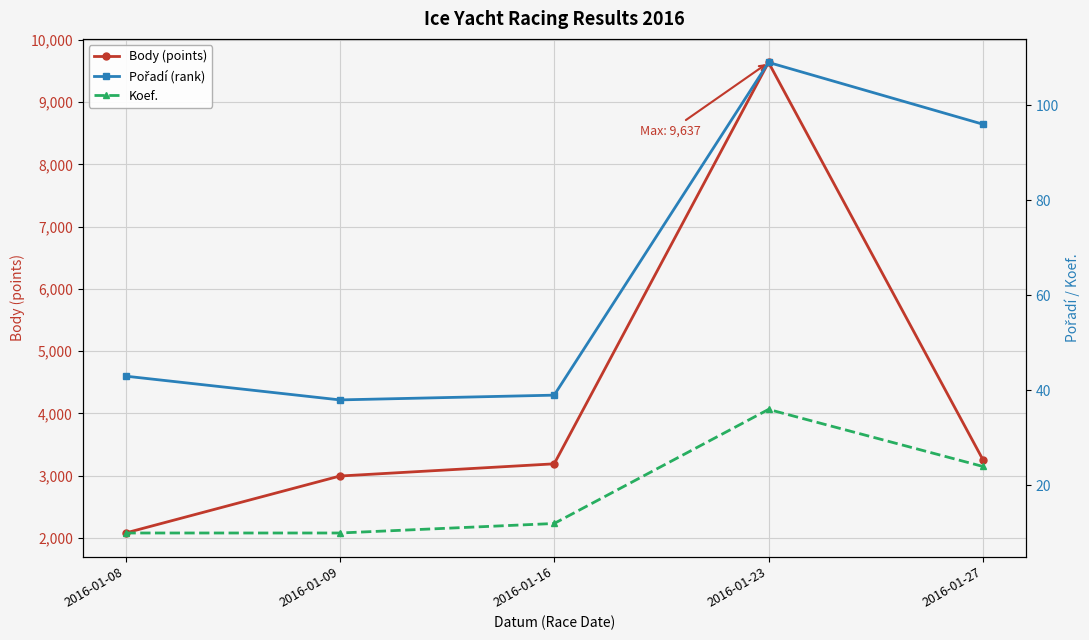

True or false: Body (points) and Koef. intersect in this chart.

False